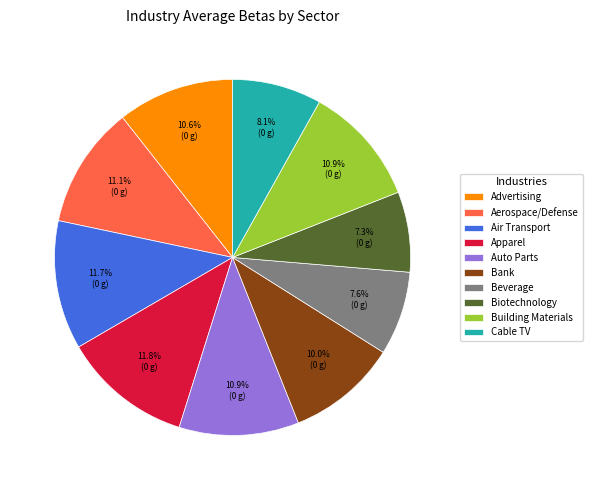

Is it true that Air Transport is 12% of the pie?

True